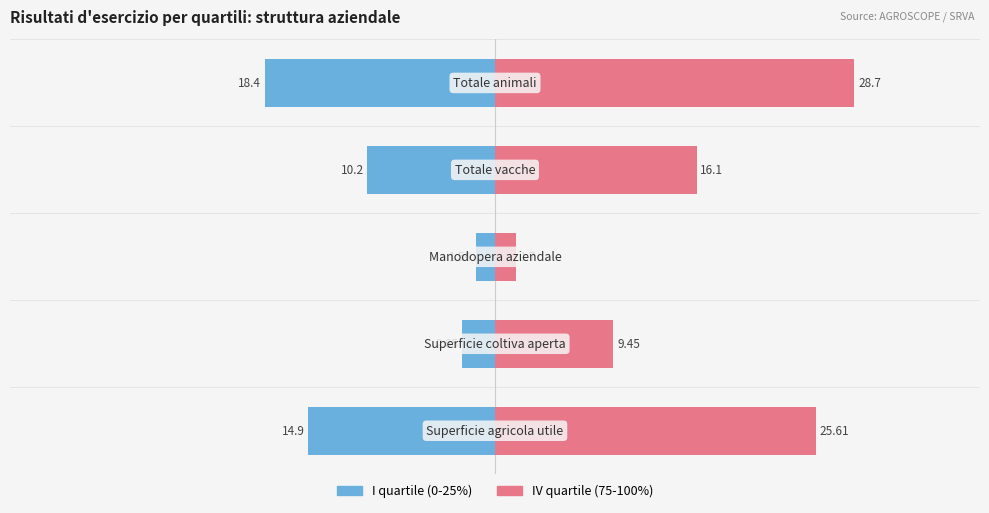

The value of IV quartile (75-100%) at 4 is 39.1. True or false?

False